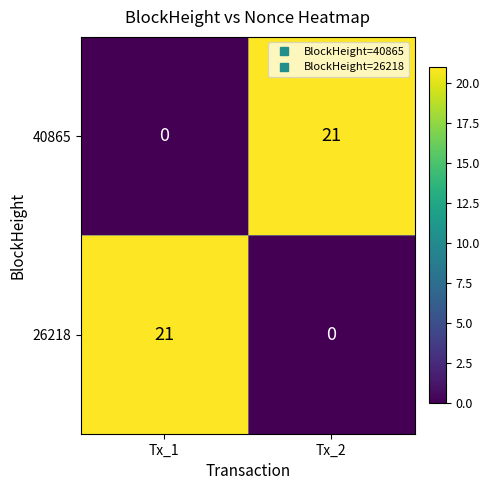

Reading left to right, list all the values displayed in this chart.

40865: Tx_1=0	Tx_2=21
26218: Tx_1=21	Tx_2=0